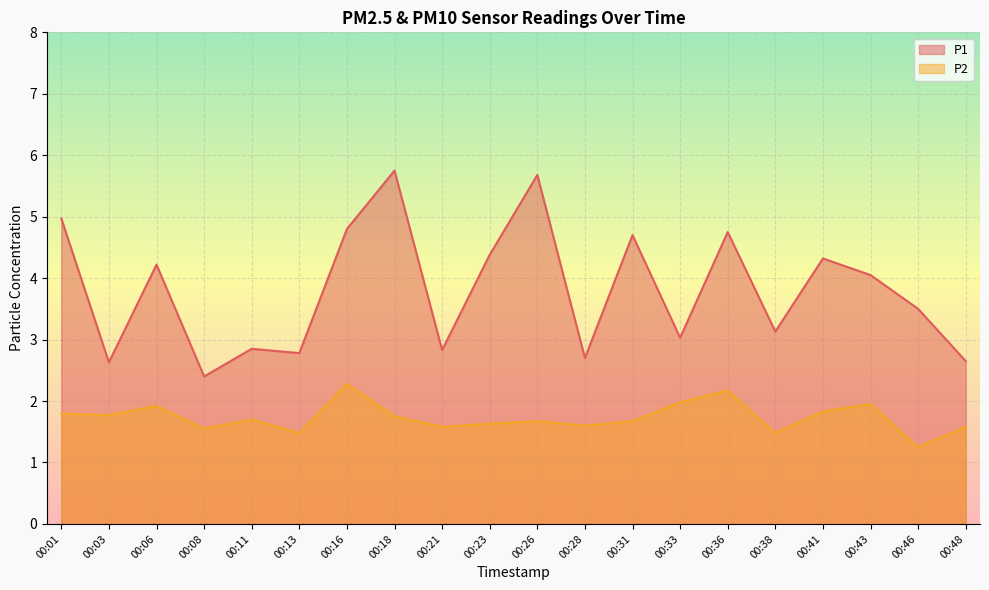

At which category is the sum across all series the highest?

00:18